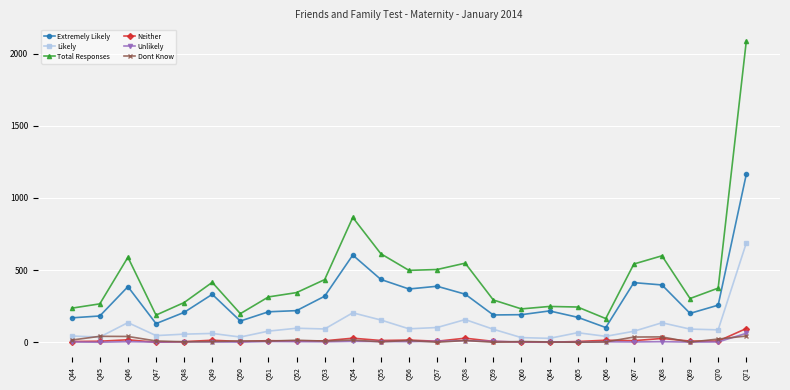

Is this an area chart (filled region under the line)?

No